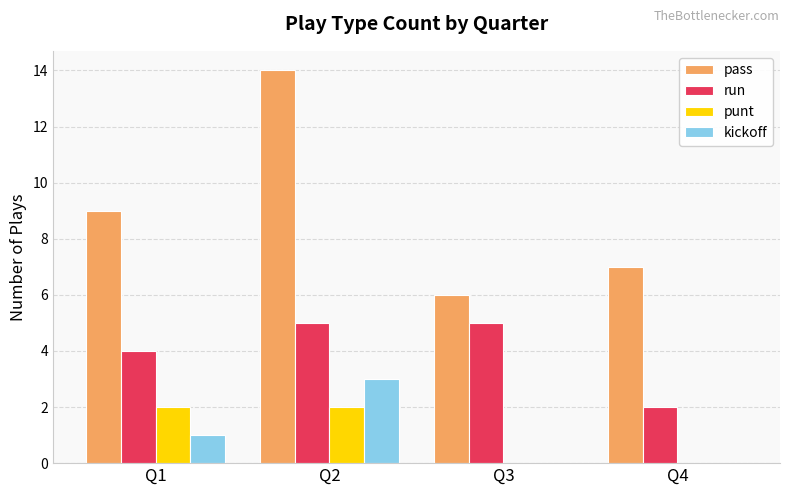

True or false: kickoff has a value of 1 at Q1.

True